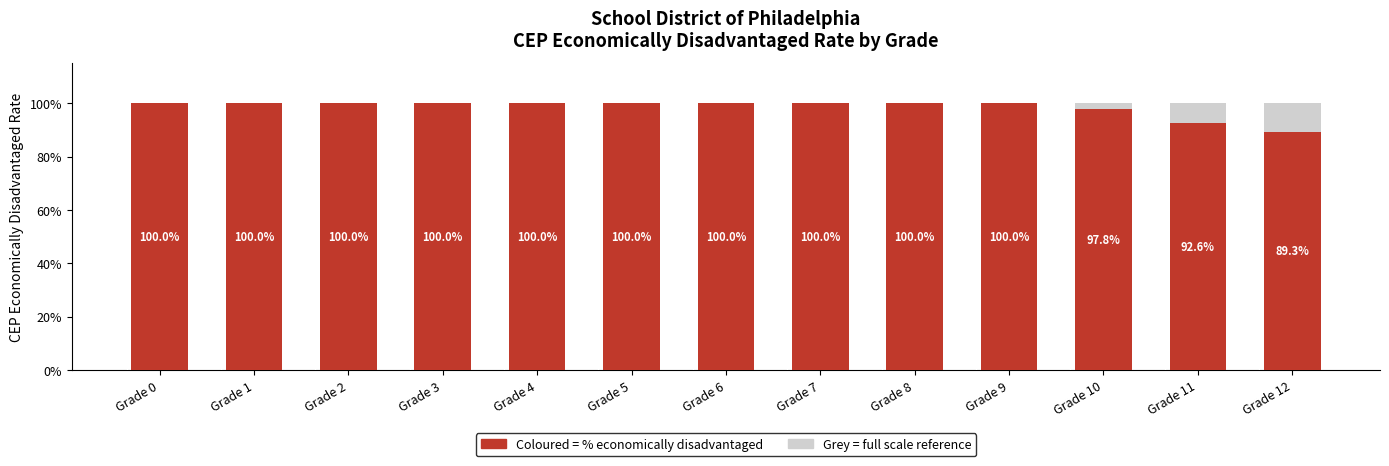

Is the value of CEP Economically Disadvantaged Rate at Grade 12 greater than the value of Grey = full scale at Grade 7?

No